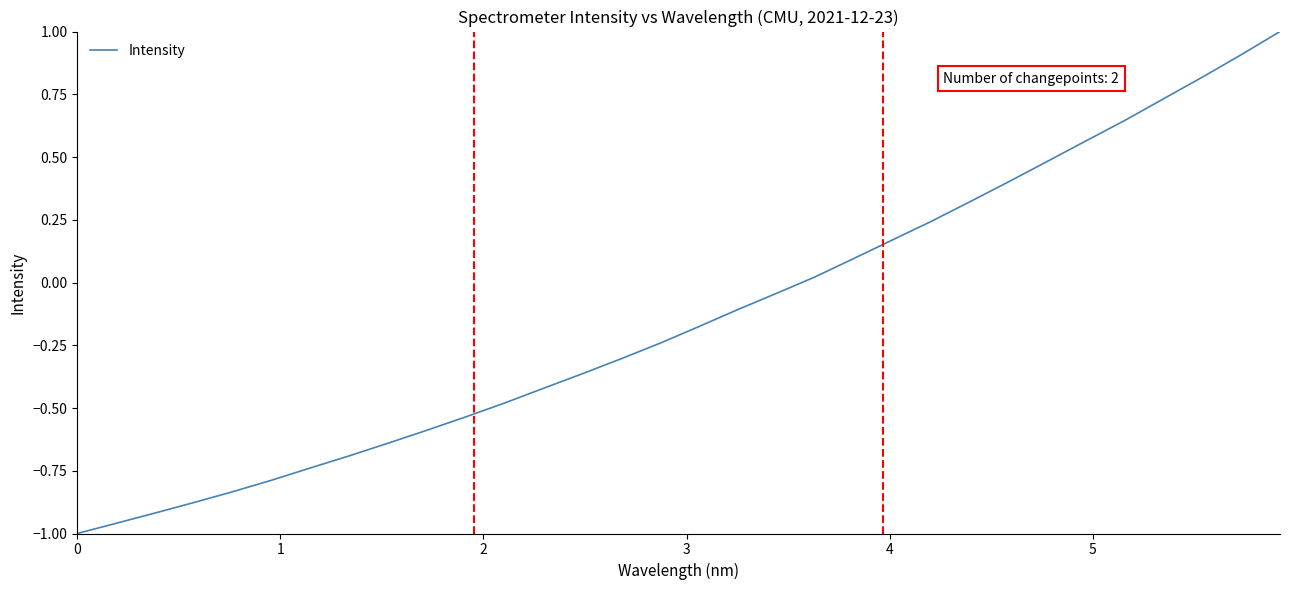

What is the sum of all values?

-4.3